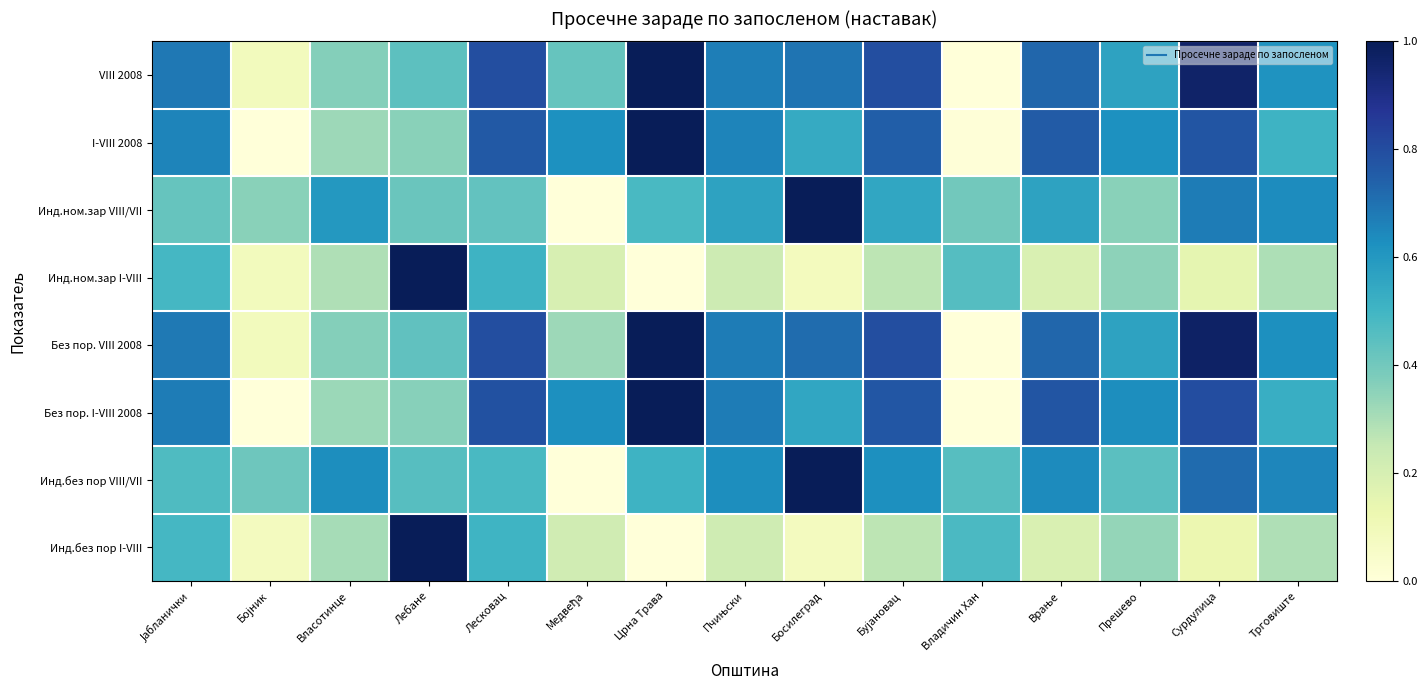

What is the difference between the highest and lowest values at Владичин Хан?

0.5